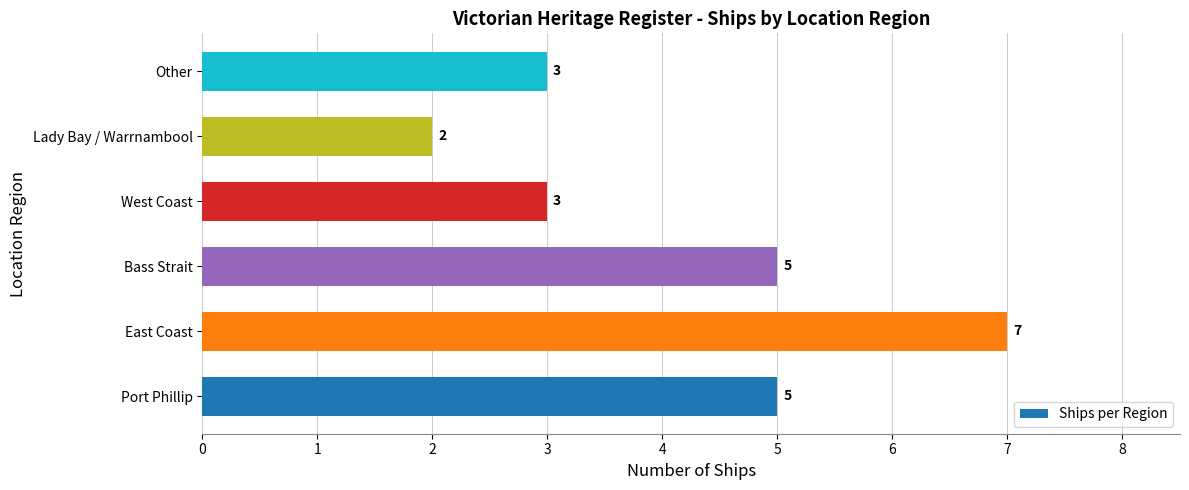

Reading top to bottom, what are all the values shown in this chart?

3	2	3	5	7	5